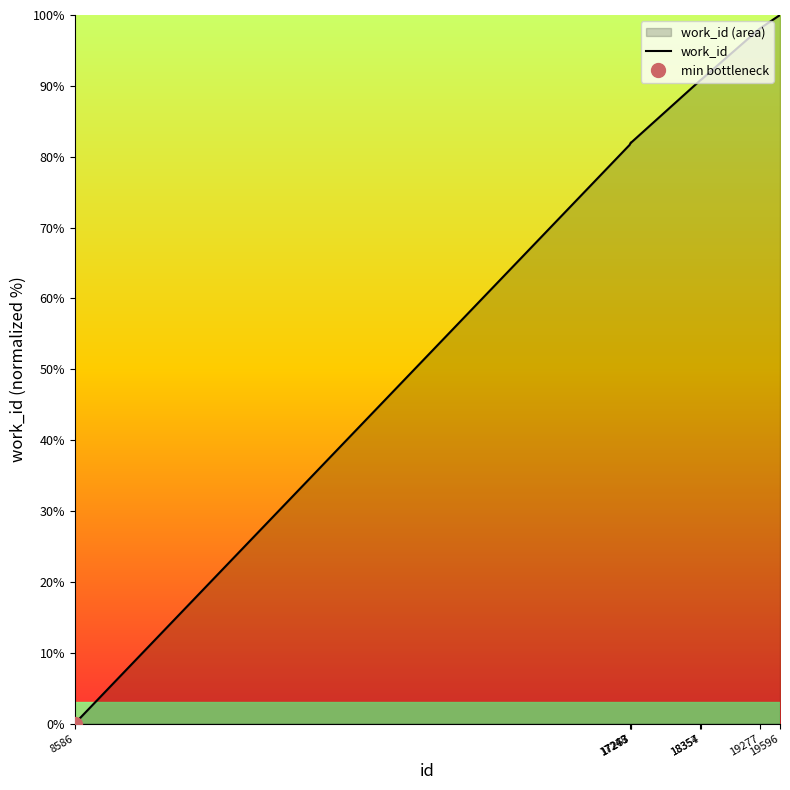

Is it true that the value at 19596 is 100.0?

True